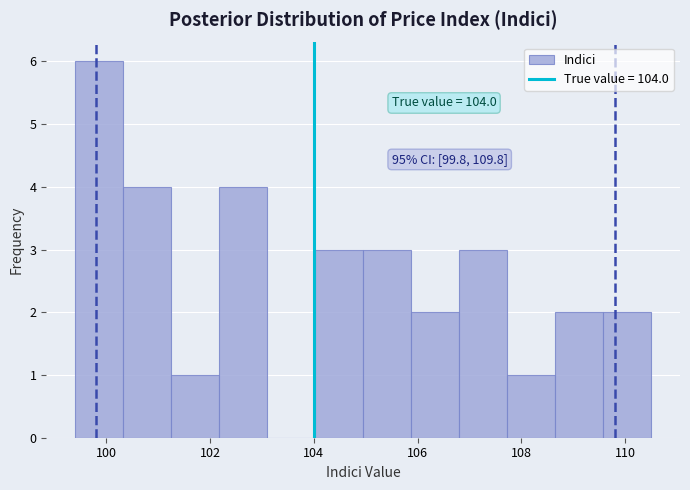

Over which range of the x-axis is the bar tallest?

99.4 to 100.4